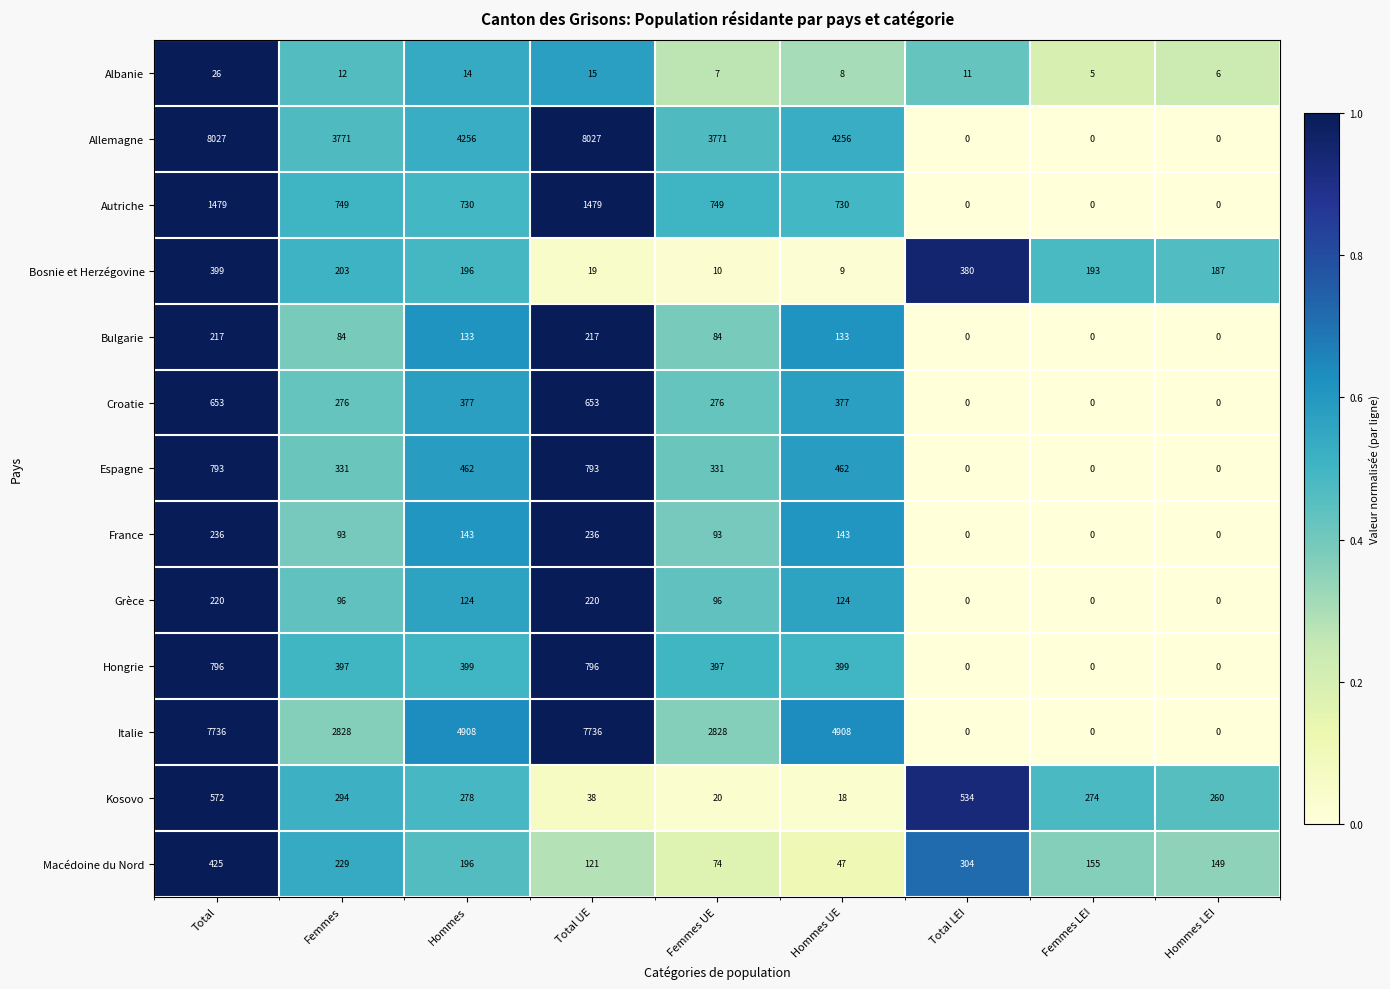

How many Italie values are between 0 and 4908?

7